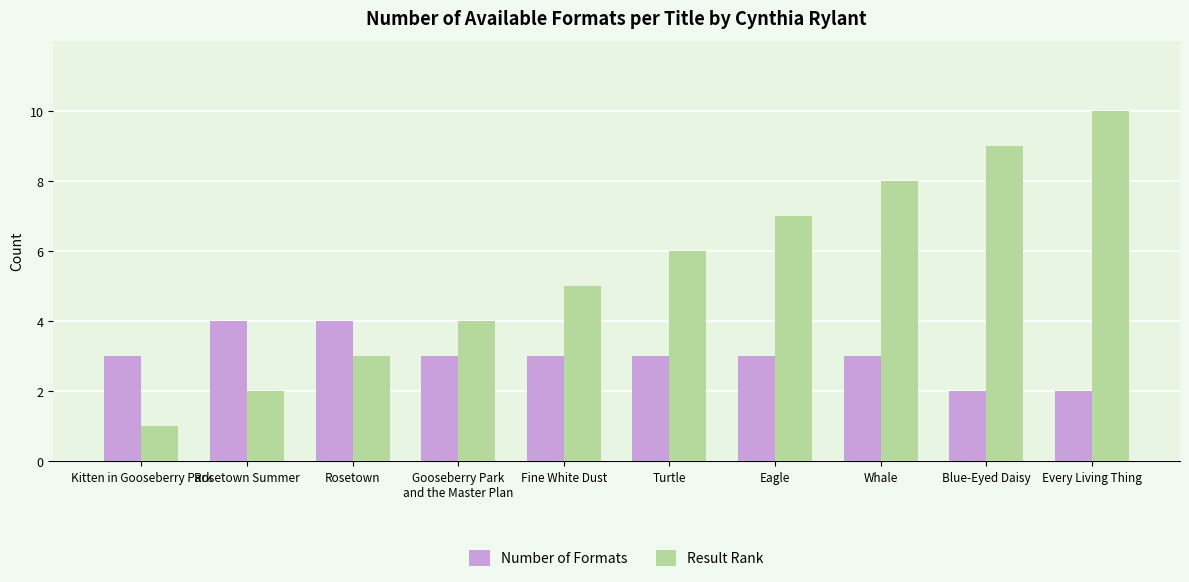

Rank the series at Eagle from lowest to highest value.

Number of Formats, Result Rank